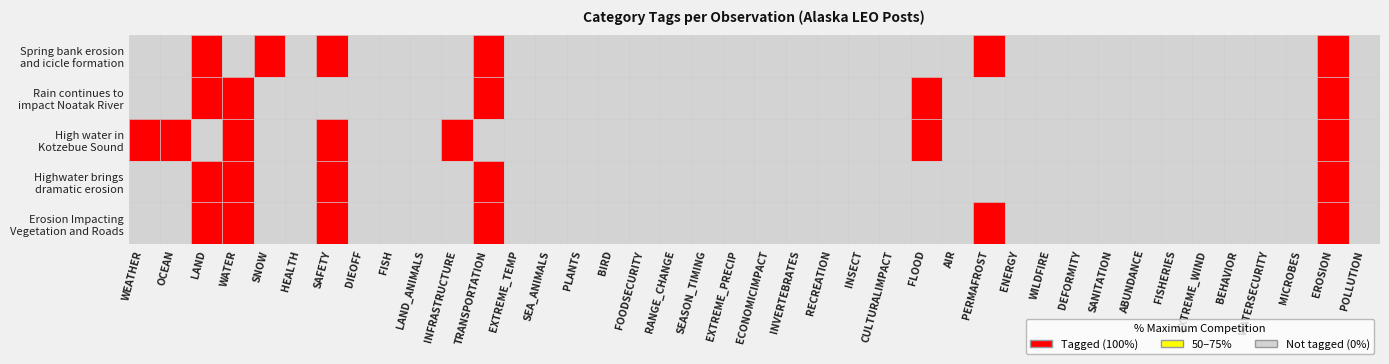

Between 2 and 26, which is larger?

2